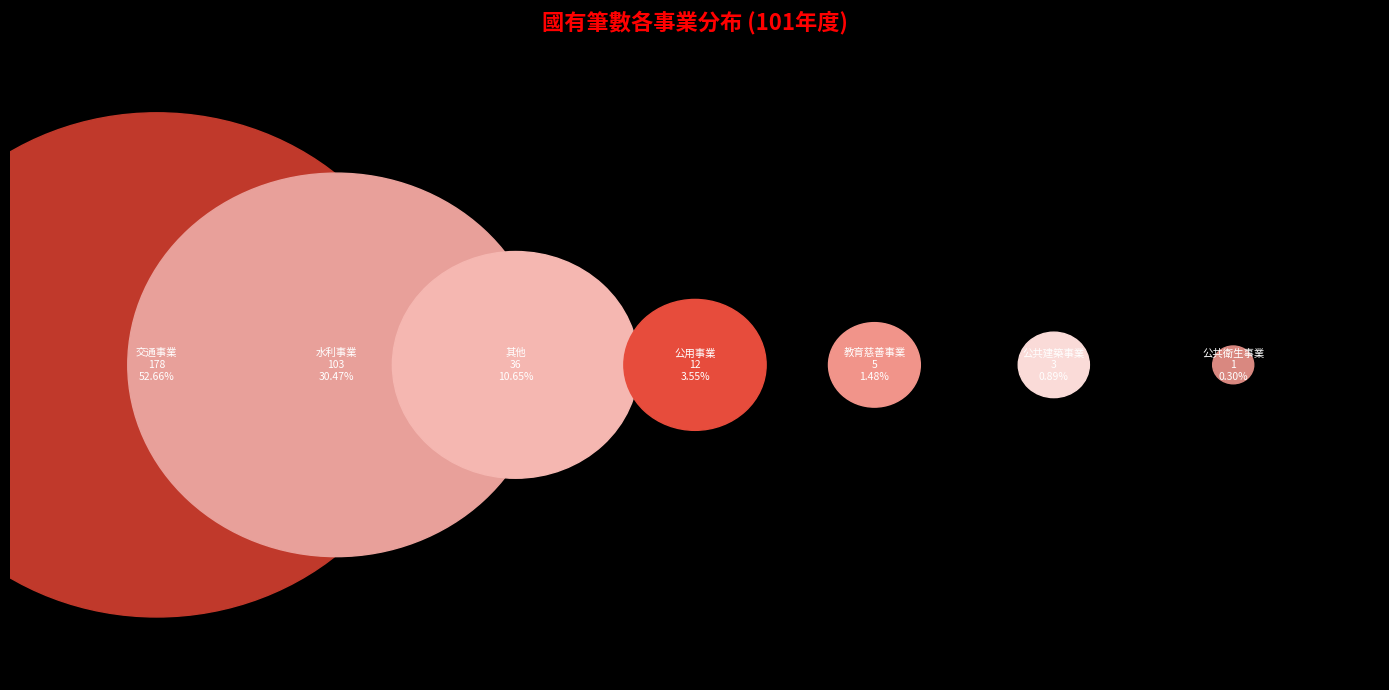

Count the number of slices in the pie.

7